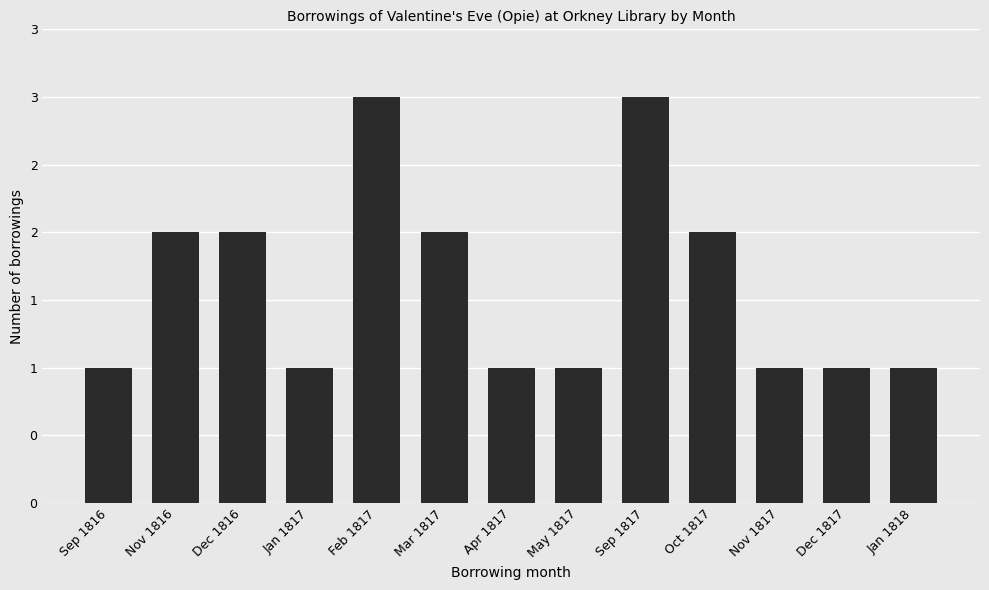

What value does the data have at May 1817?

1